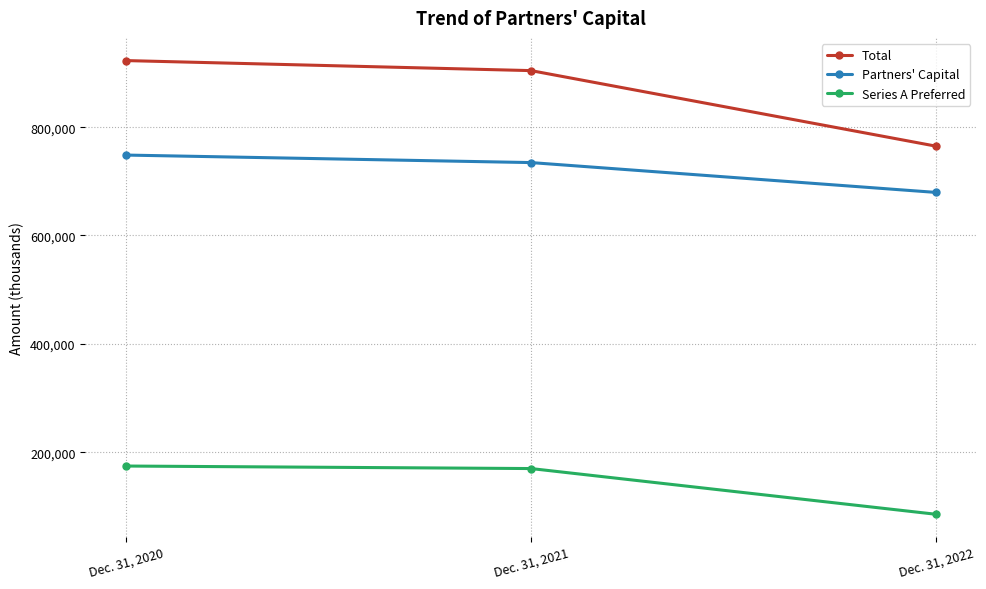

What is the minimum value for Series A Preferred?

85327